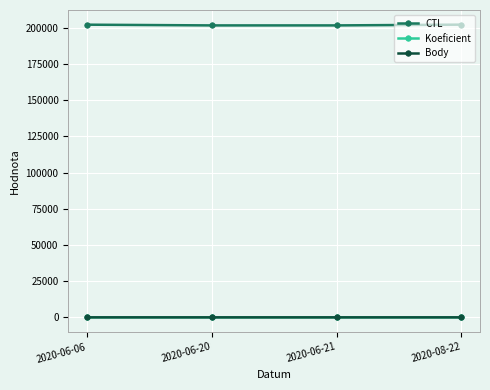

How many distinct data groups are displayed?

3